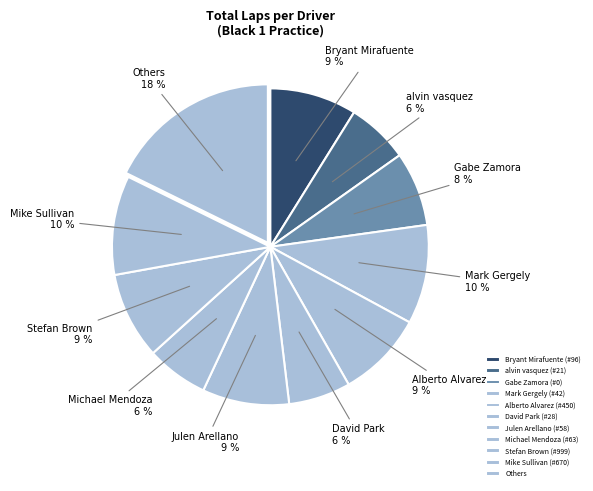

How much of the chart is everything except Alberto Alvarez (#450)?

91.1%